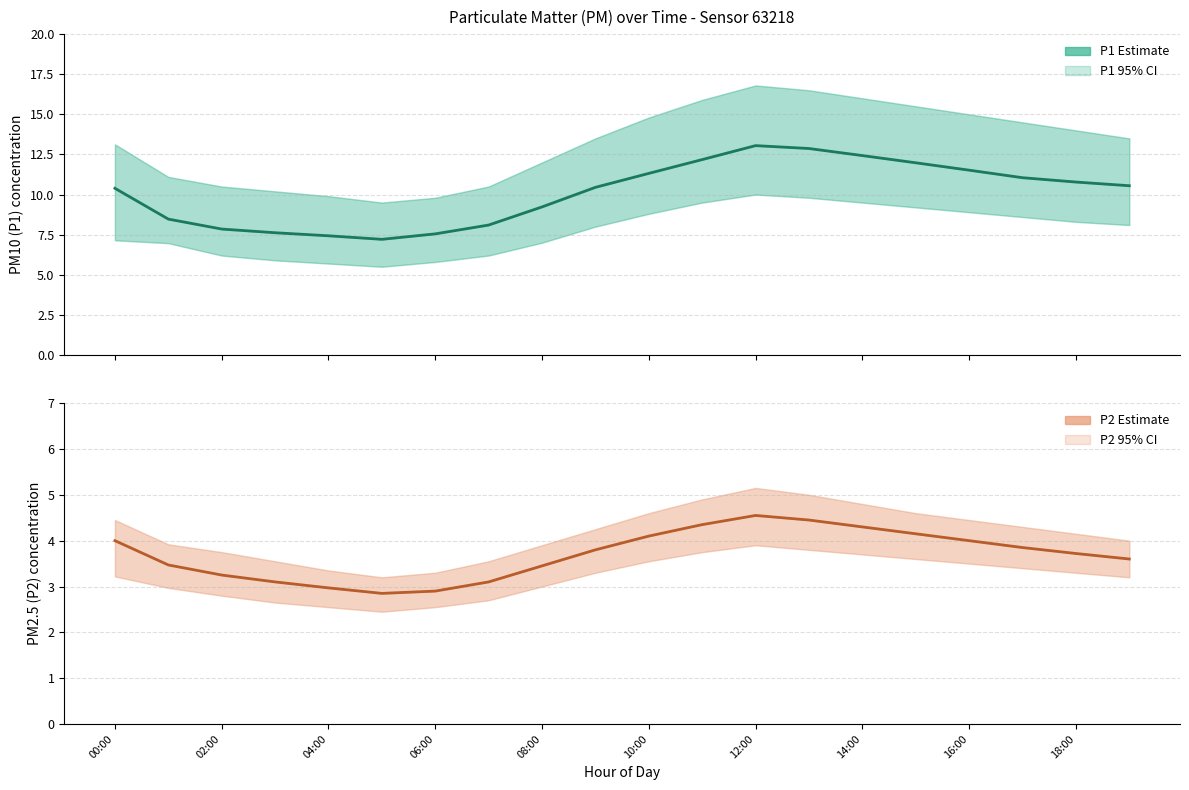

True or false: P1 (PM10) and P2 (PM2.5) intersect in this chart.

False